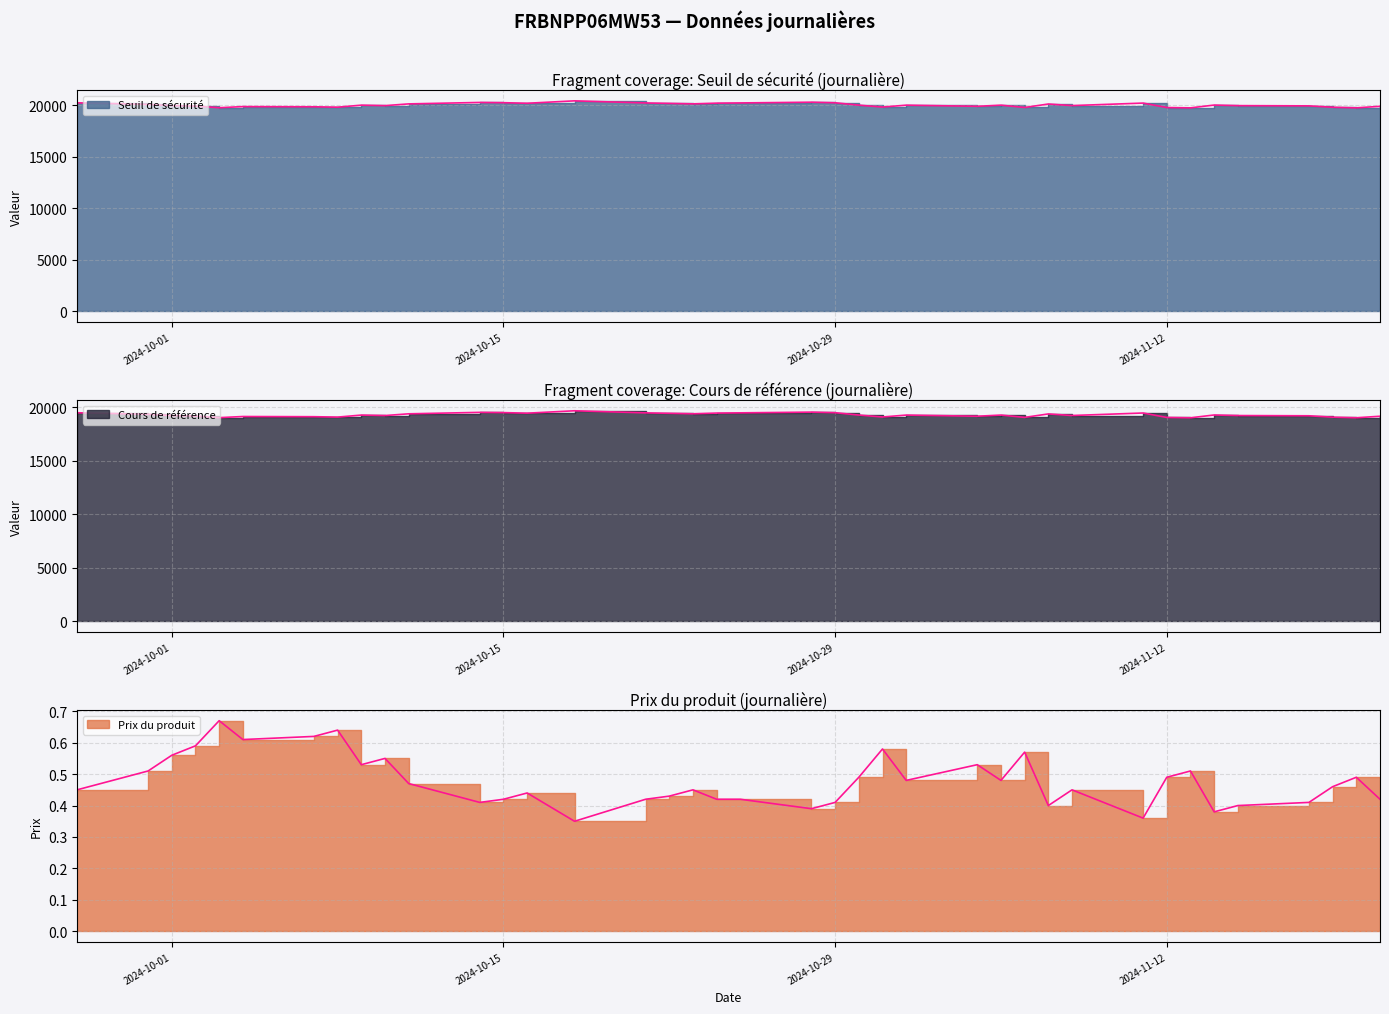

What position from the left is 2024-11-01?

25